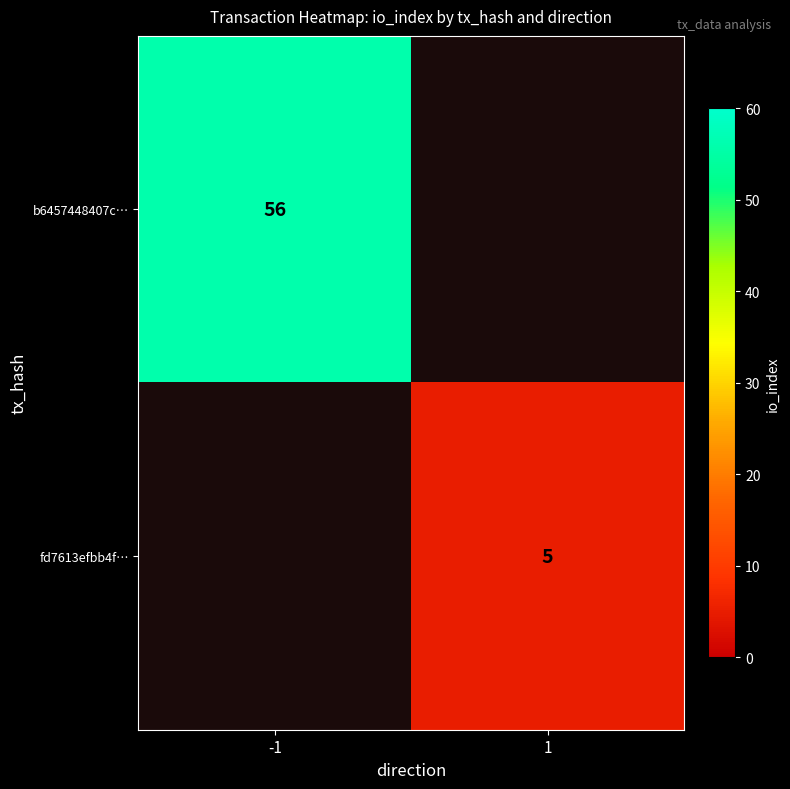

The b6457448407c… series shows 79.9 at -1. True or false?

False